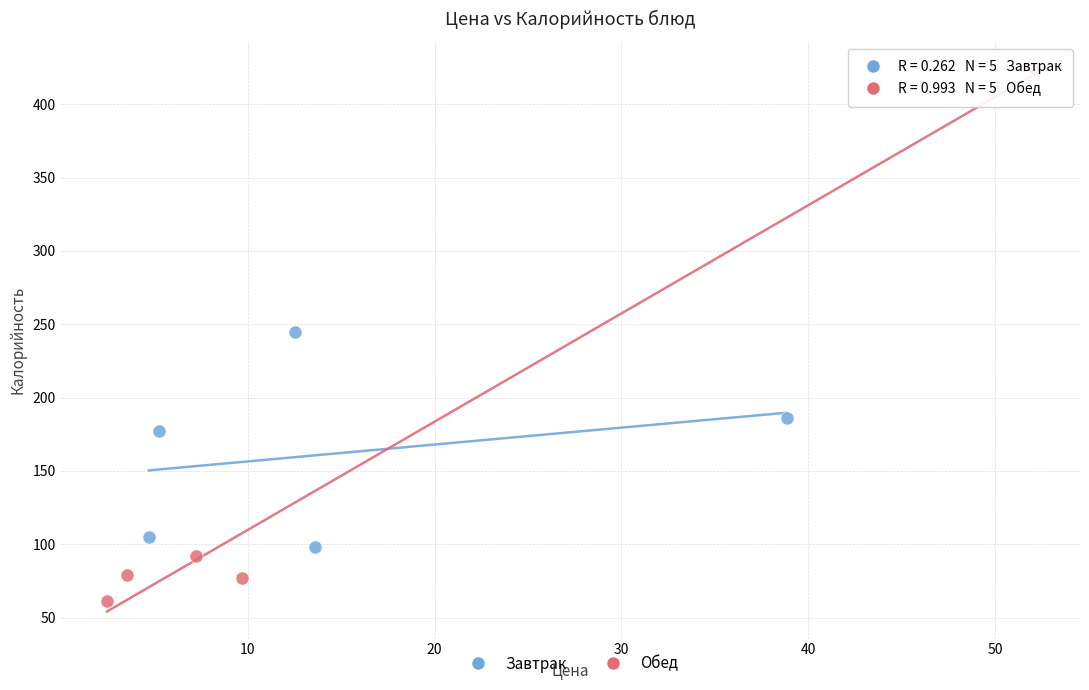

Which series reaches the minimum Y coordinate?

Обед